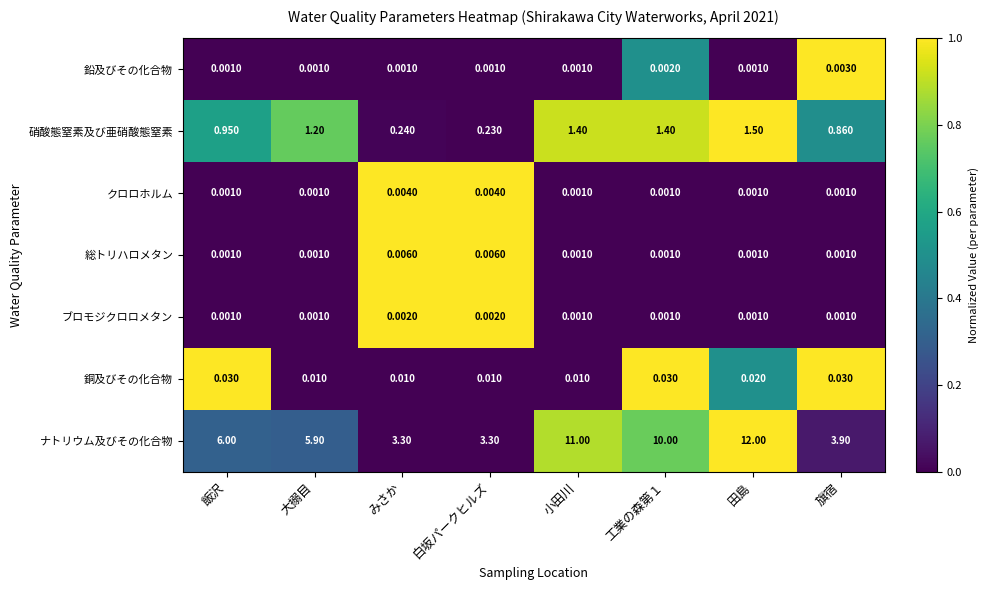

Count the number of categories in the chart.

8